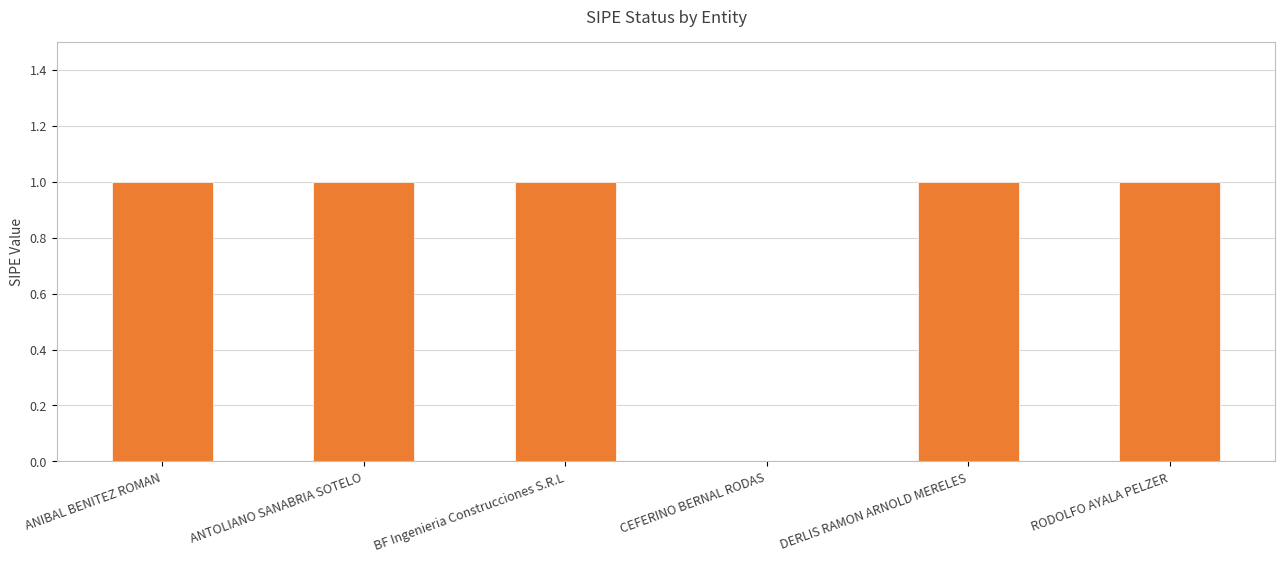

The value at BF Ingenieria Construcciones S.R.L is 1. True or false?

True